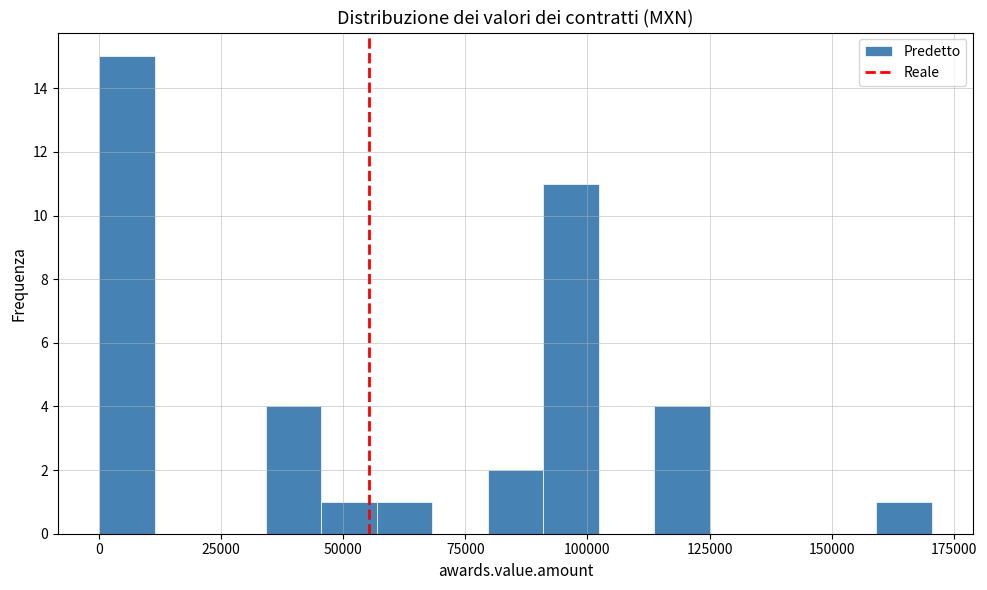

Read against the x-axis, roughly where is the centre of the tallest bar?

5000